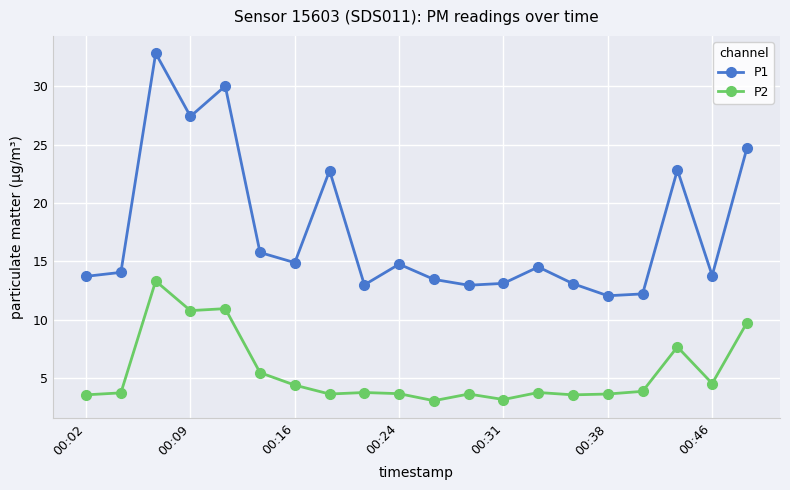

What is the difference between the maximum and second lowest values in the P1 series?

20.6